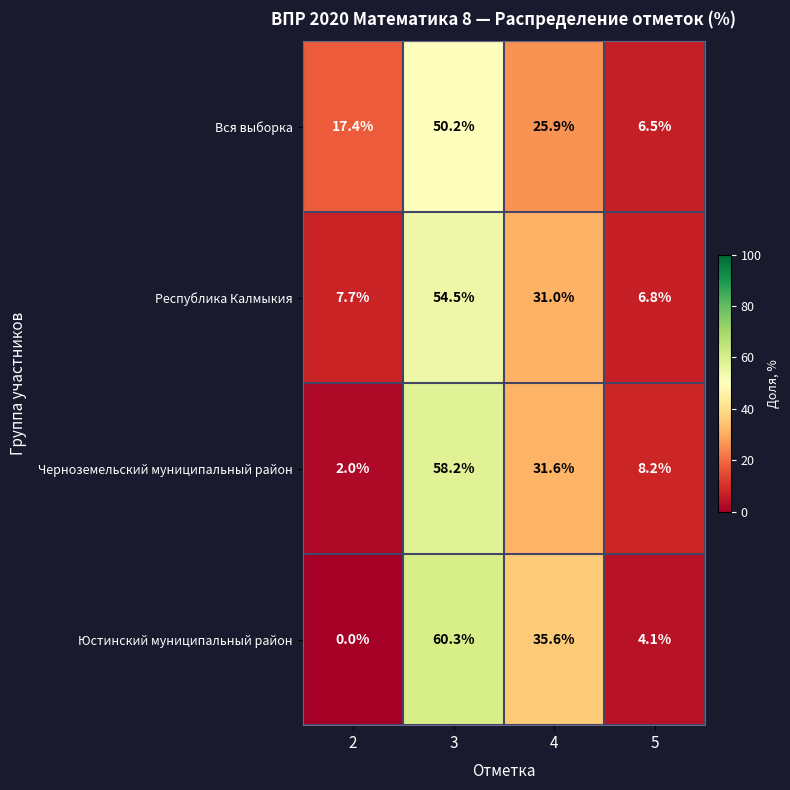

What is the maximum value for Республика Калмыкия?

54.5